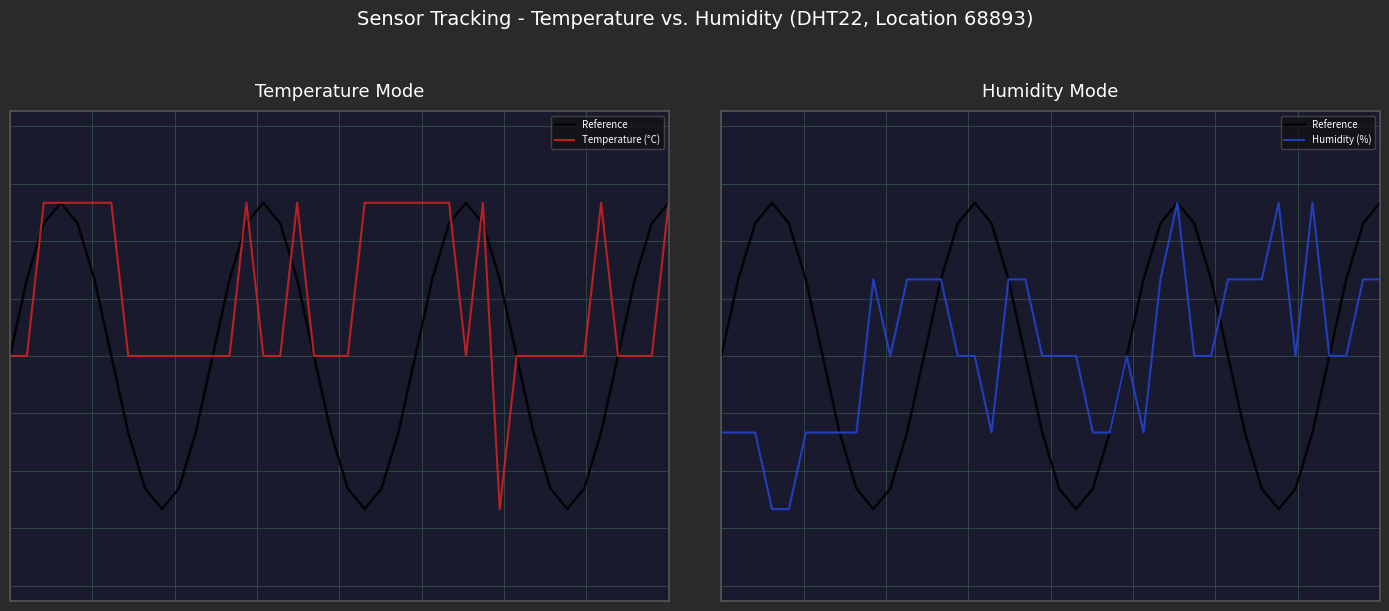

True or false: Temperature (°C) and Humidity (%) cross at least once.

True